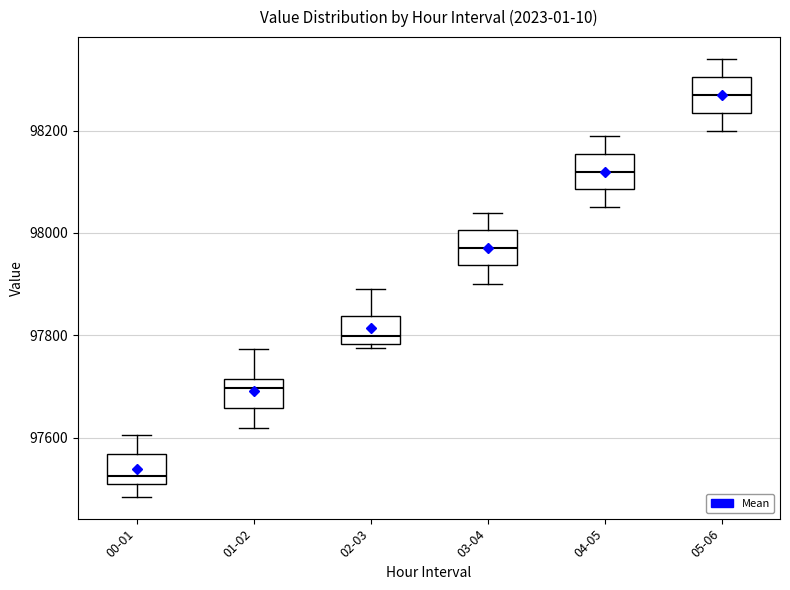

Reading left to right, transcribe this box plot: for each box, give where its median line is, the range the box spans, and where its two whiskers end, as read against the y-axis. The values are not printed on the chart, so give them approximately, as read against the axis.

00-01: median 97520, box 97500 to 97560, whiskers 97480 to 97600
01-02: median 97700, box 97660 to 97720, whiskers 97620 to 97780
02-03: median 97800, box 97780 to 97840, whiskers 97780 (just below the box's lower edge) to 97900
03-04: median 97980, box 97940 to 98000, whiskers 97900 to 98040
04-05: median 98120, box 98080 to 98160, whiskers 98060 to 98200
05-06: median 98280, box 98240 to 98300, whiskers 98200 to 98340